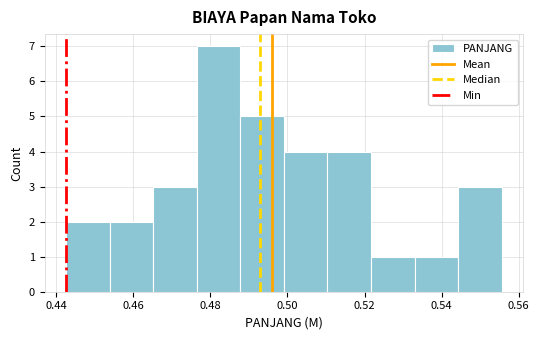

How tall is the bar that spans 0.442 to 0.454 on the x-axis? Neither the bar edges nor the heights are printed on the chart, so give them approximately, as read against the axes.

2